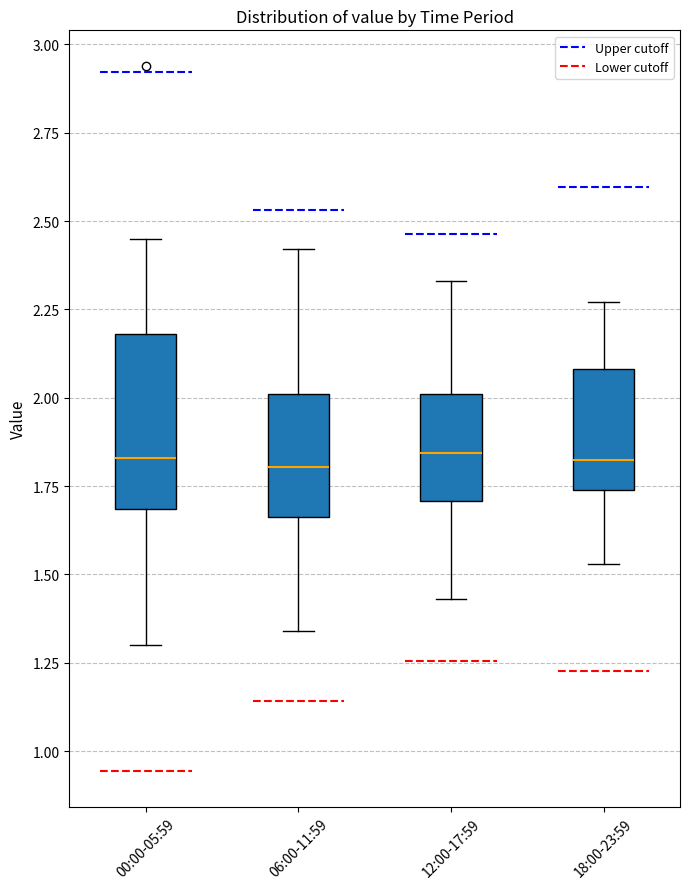

Where does the median line of the box for 12:00-17:59 sit on the y-axis? The values are not printed on the chart, so give them approximately, as read against the axis.

1.85